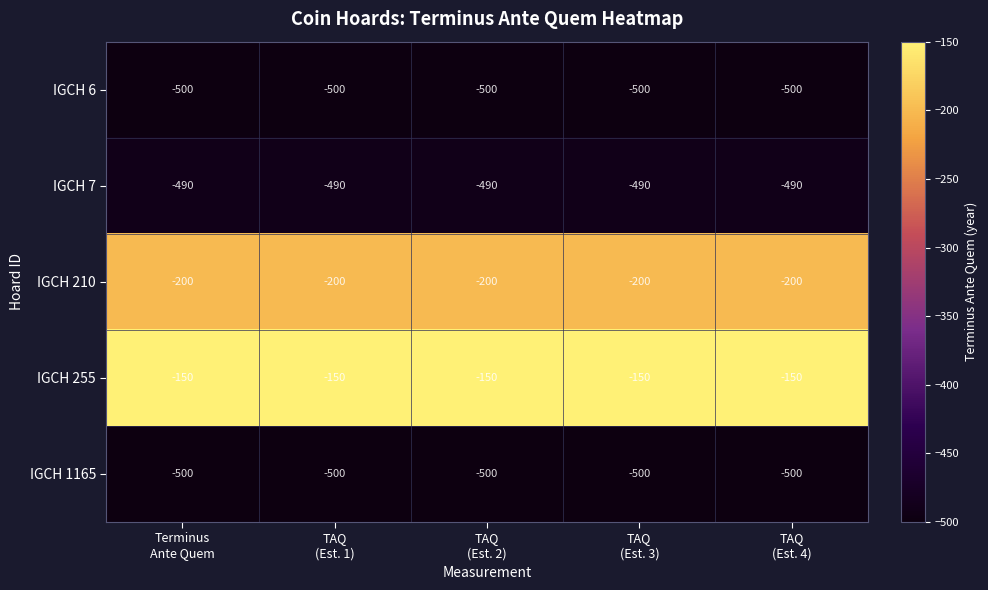

Which series has the largest total across all categories?

IGCH 255